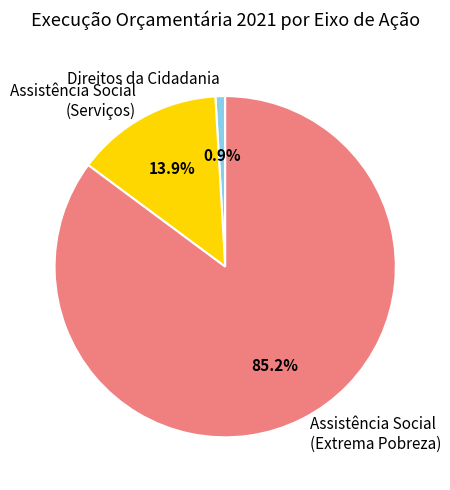

Which slice is the smallest?

Direitos da Cidadania